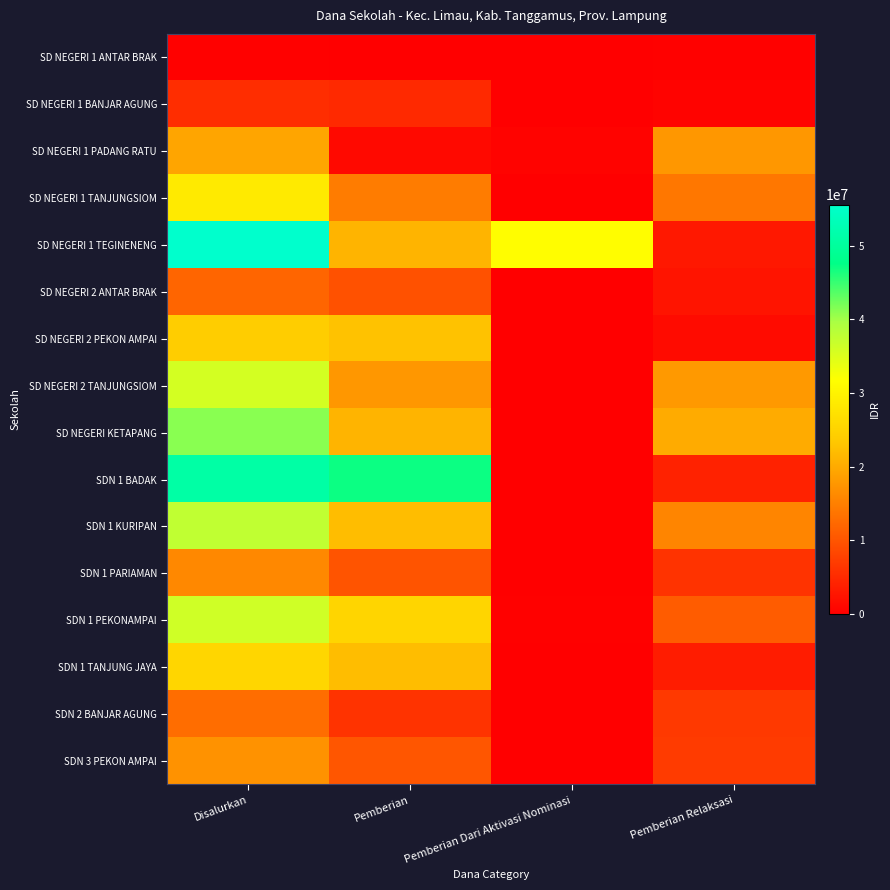

At which category is the sum across all series the highest?

Disalurkan